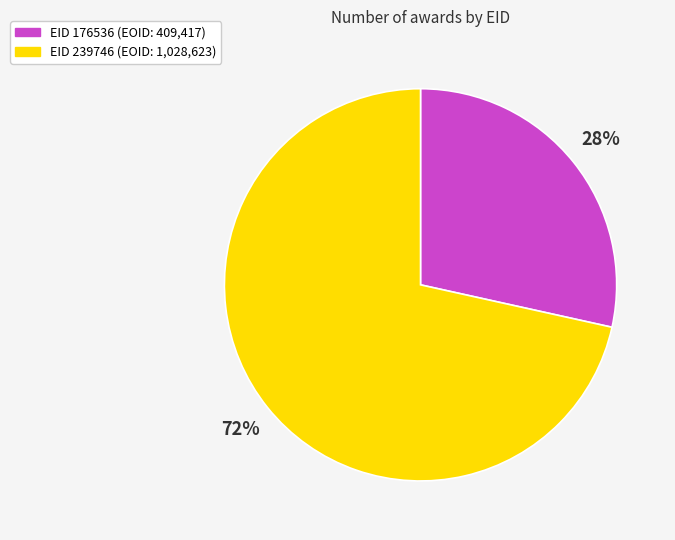

To the nearest percent, what is the average slice percentage?

50%